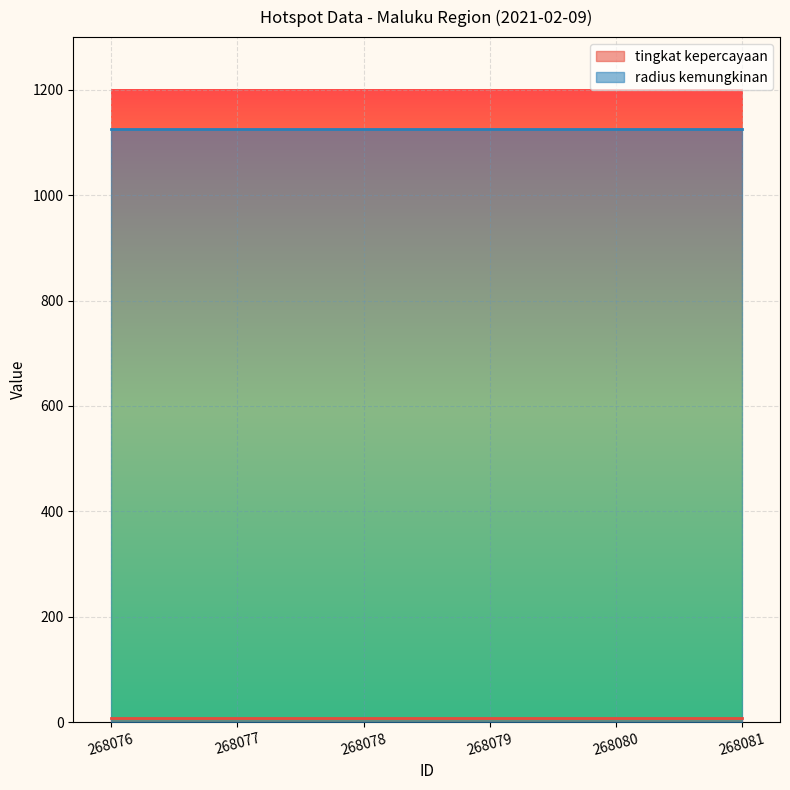

Rank the categories by radius kemungkinan value from highest to lowest.

268076, 268077, 268078, 268079, 268080, 268081